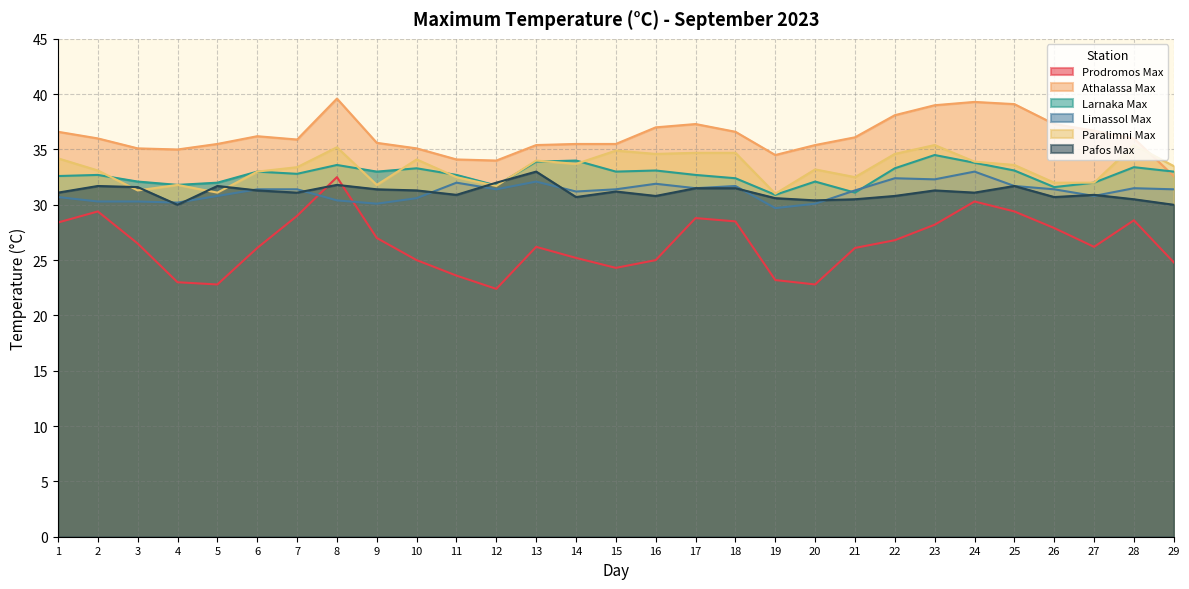

Between which two adjacent categories do Pafos Max and Paralimni Max first intersect?

2 and 3